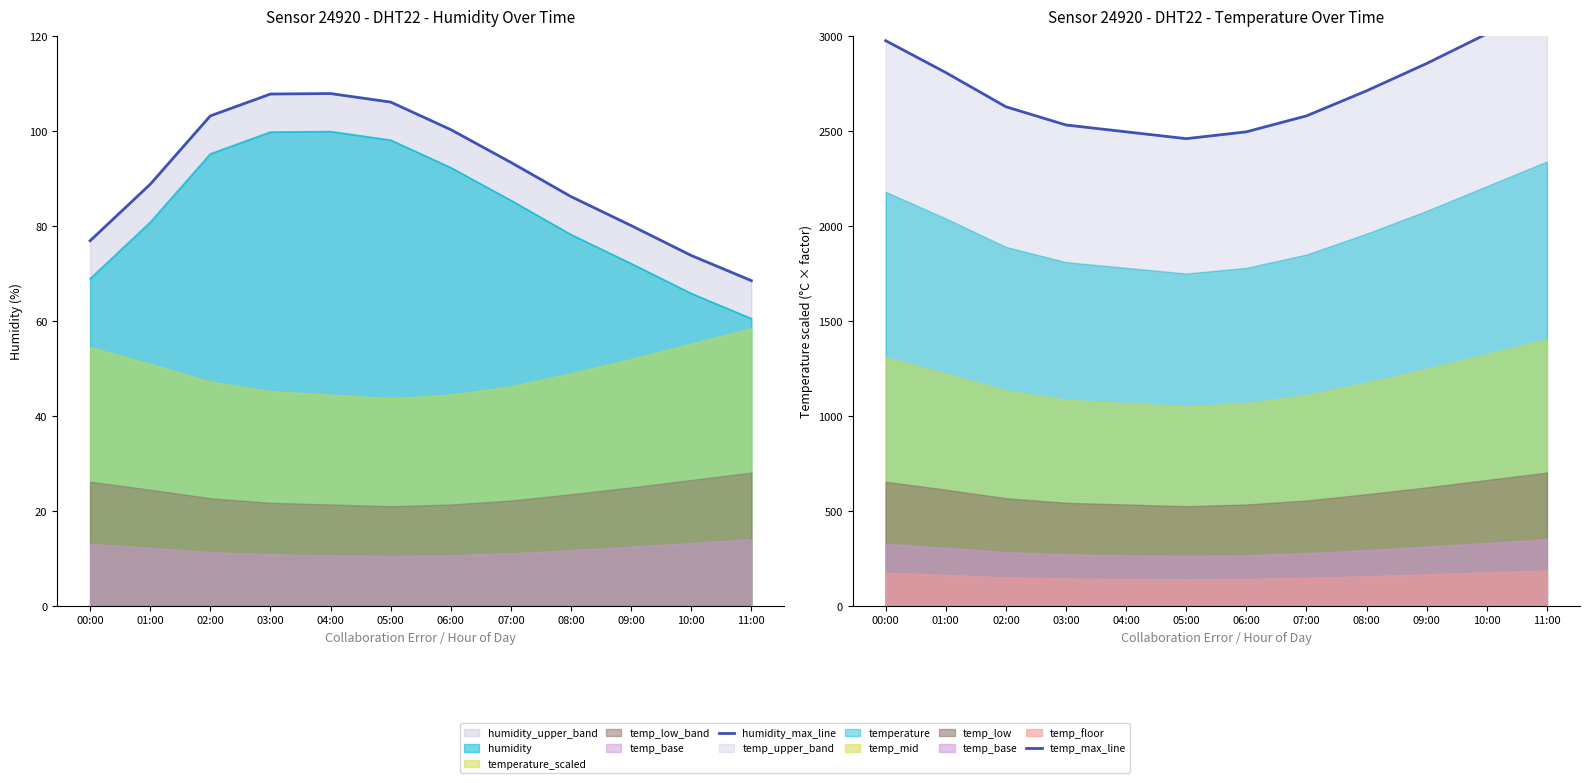

Between 07:00 and 09:00, which series saw the biggest shift?

temp_max_line